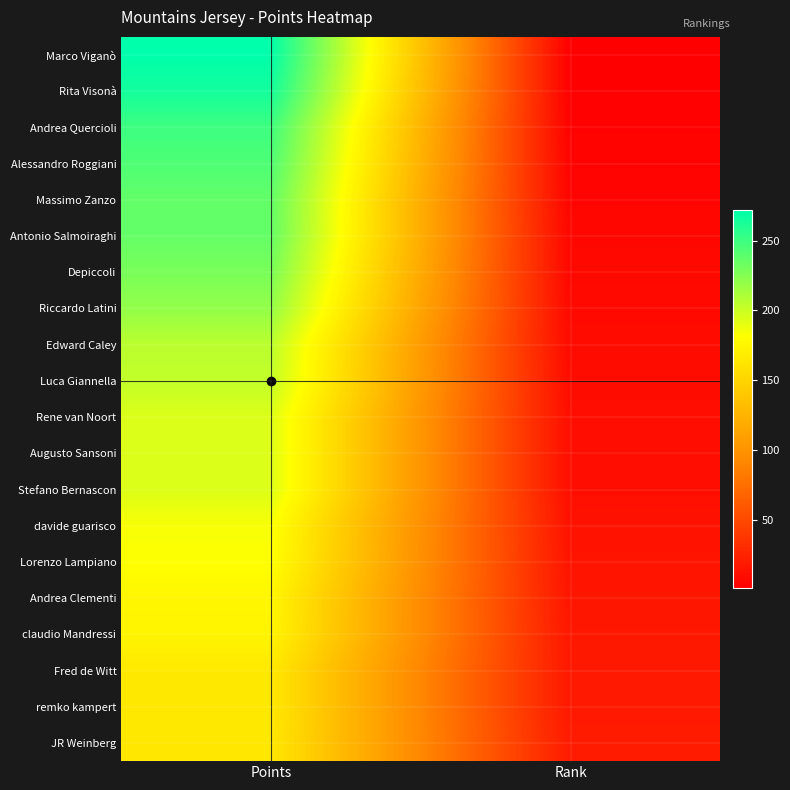

At how many categories does at least one series exceed 175?

1